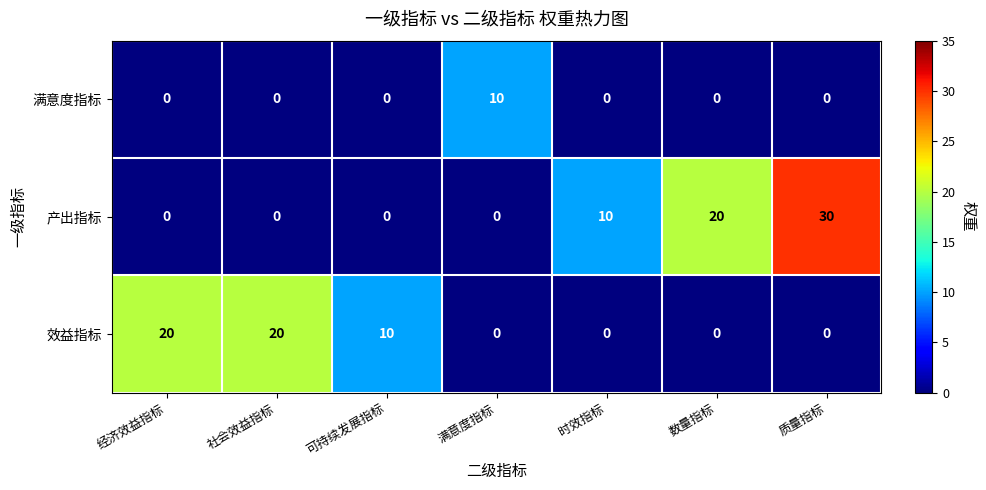

List the series in order of their peak value, lowest first.

满意度指标, 效益指标, 产出指标